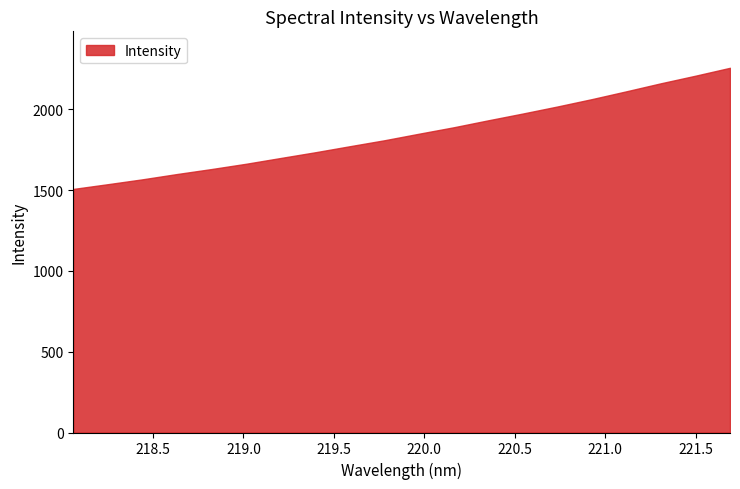

What is the difference between the second highest and second lowest values?

671.7